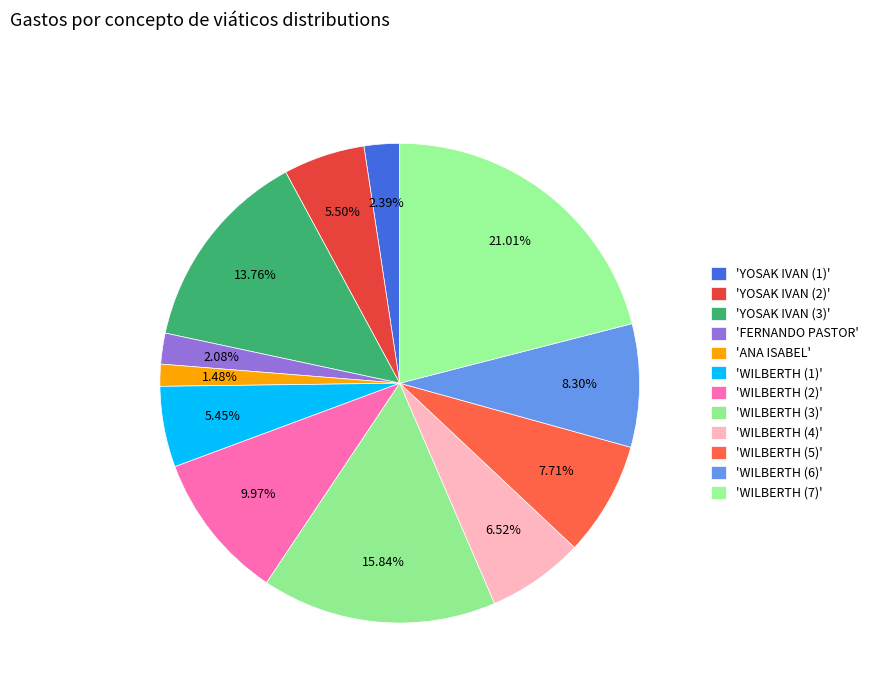

Count the number of slices in the pie.

12